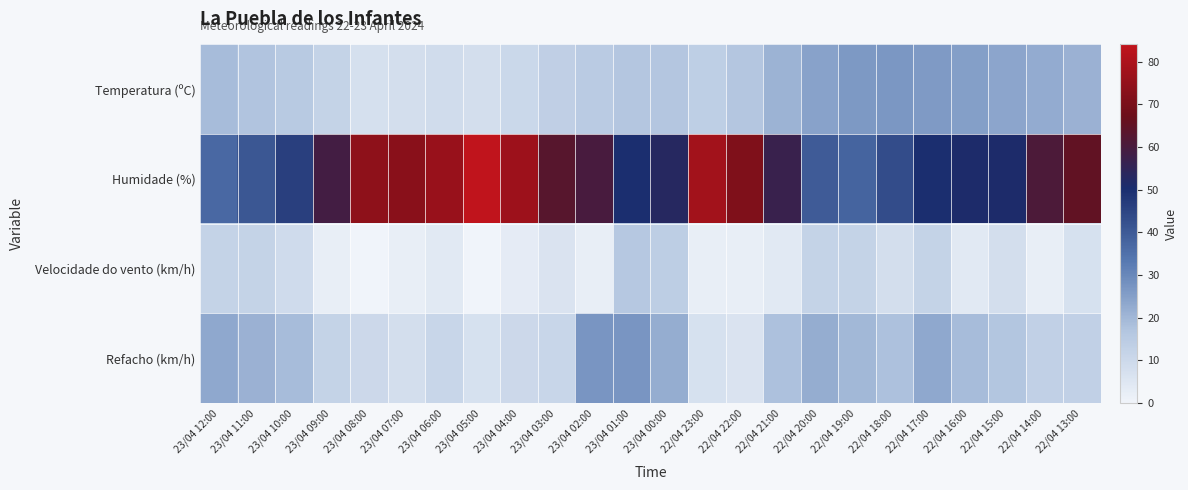

What is the greatest value displayed?

84.0